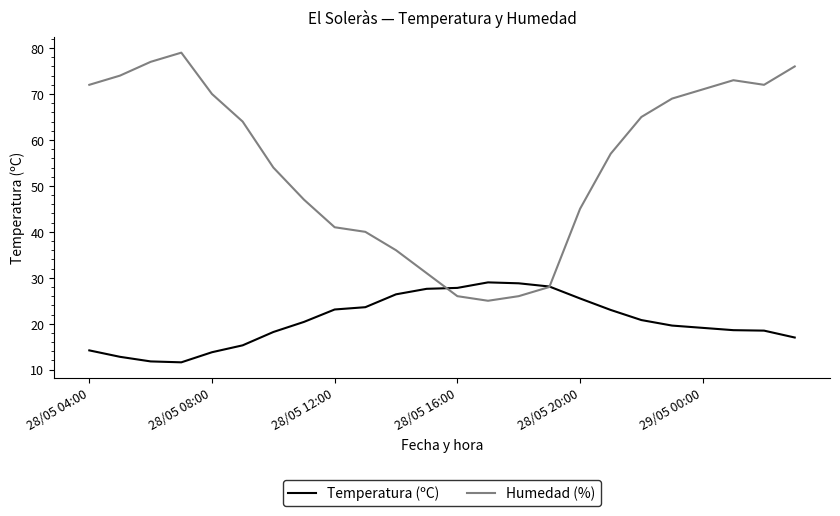

What is the maximum value for Humedad (%)?

79.0